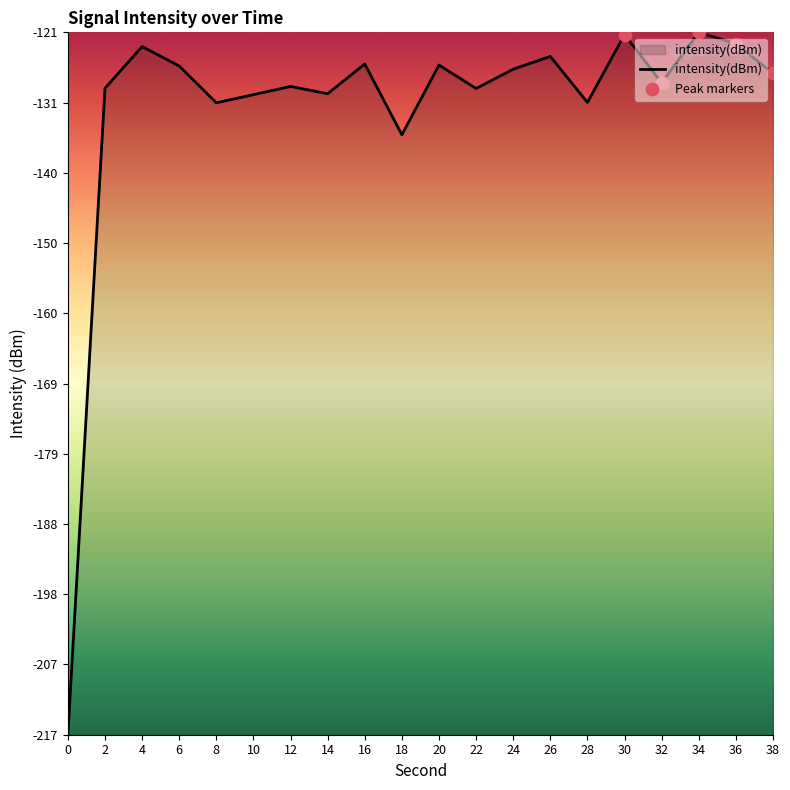

What is the change in value from 4 to 12?

-5.4